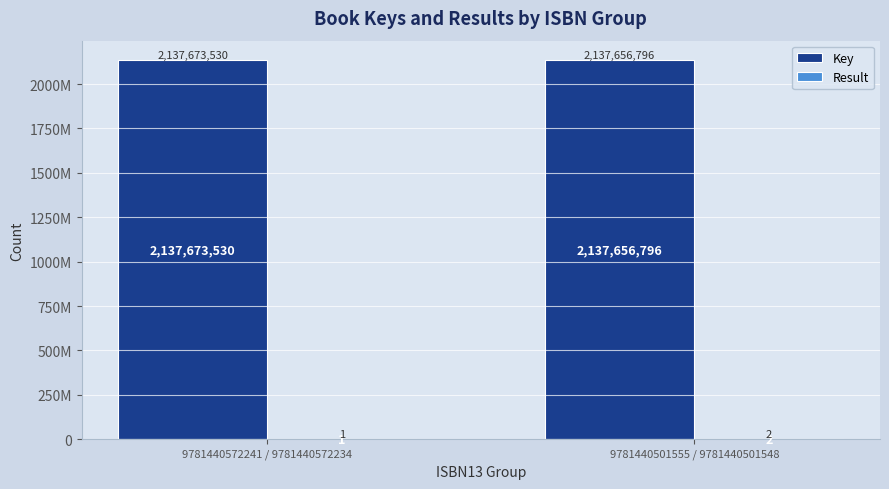

Is it true that Result equals 1 at 9781440572241 / 9781440572234?

True